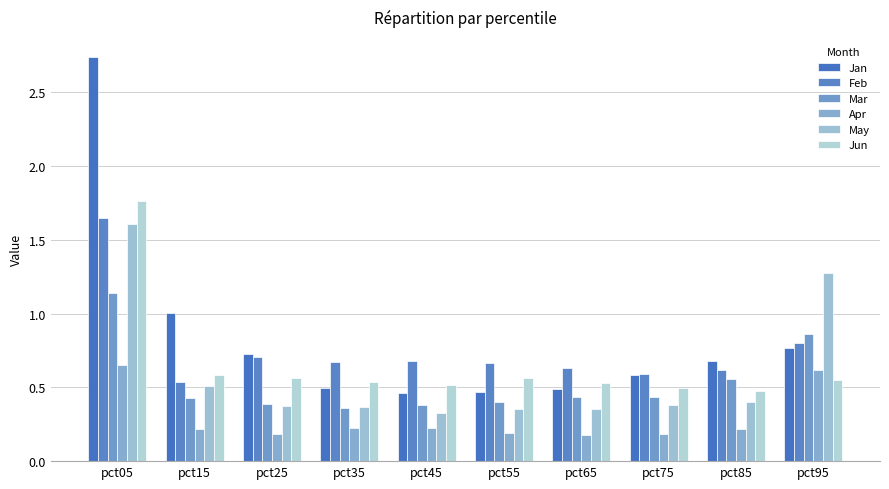

Reading left to right, what are all the values shown in this chart?

Jan: pct05=2.7	pct15=1.0	pct25=0.7	pct35=0.5	pct45=0.5	pct55=0.5	pct65=0.5	pct75=0.6	pct85=0.7	pct95=0.8
Feb: pct05=1.7	pct15=0.5	pct25=0.7	pct35=0.7	pct45=0.7	pct55=0.7	pct65=0.6	pct75=0.6	pct85=0.6	pct95=0.8
Mar: pct05=1.1	pct15=0.4	pct25=0.4	pct35=0.4	pct45=0.4	pct55=0.4	pct65=0.4	pct75=0.4	pct85=0.6	pct95=0.9
Apr: pct05=0.7	pct15=0.2	pct25=0.2	pct35=0.2	pct45=0.2	pct55=0.2	pct65=0.2	pct75=0.2	pct85=0.2	pct95=0.6
May: pct05=1.6	pct15=0.5	pct25=0.4	pct35=0.4	pct45=0.3	pct55=0.4	pct65=0.4	pct75=0.4	pct85=0.4	pct95=1.3
Jun: pct05=1.8	pct15=0.6	pct25=0.6	pct35=0.5	pct45=0.5	pct55=0.6	pct65=0.5	pct75=0.5	pct85=0.5	pct95=0.6